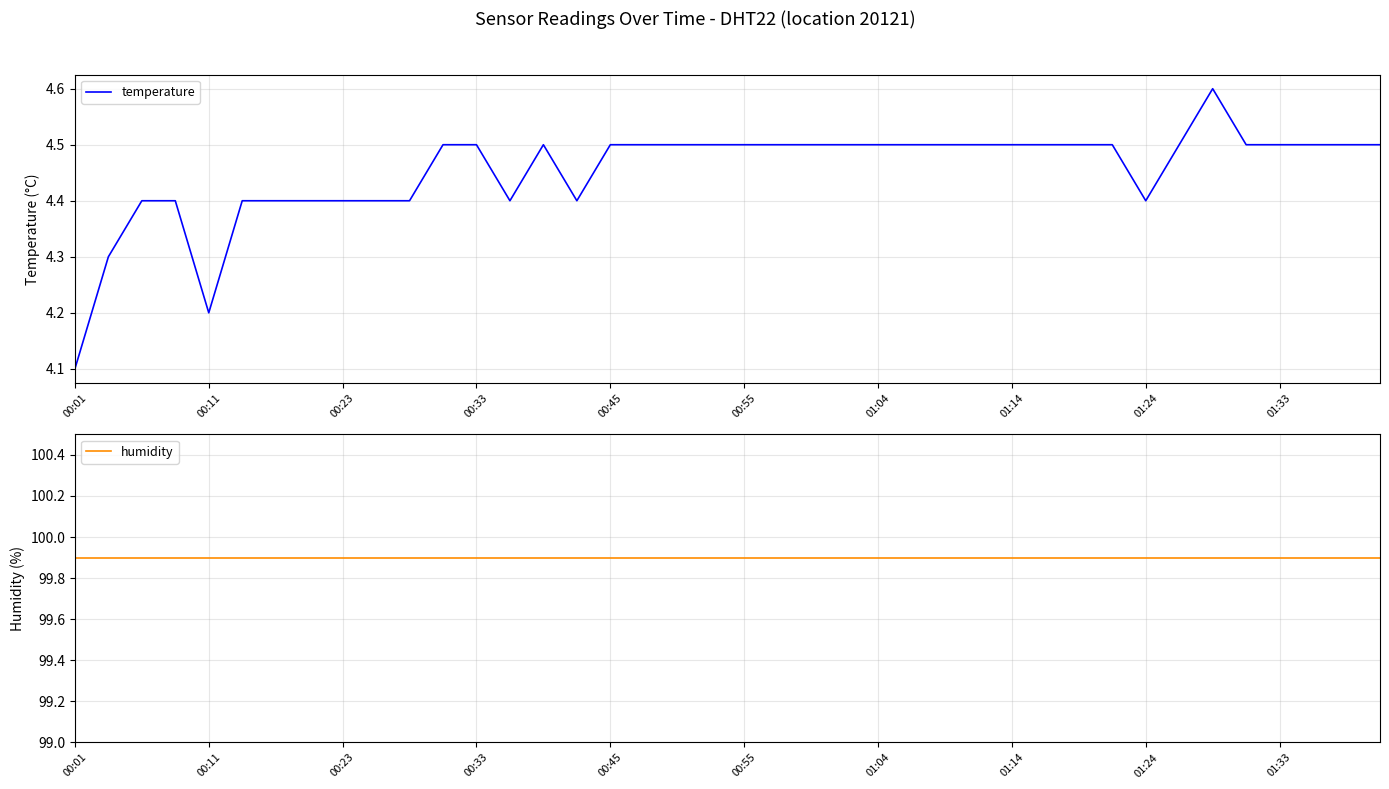

Which category has the lowest value in the temperature series?

00:01